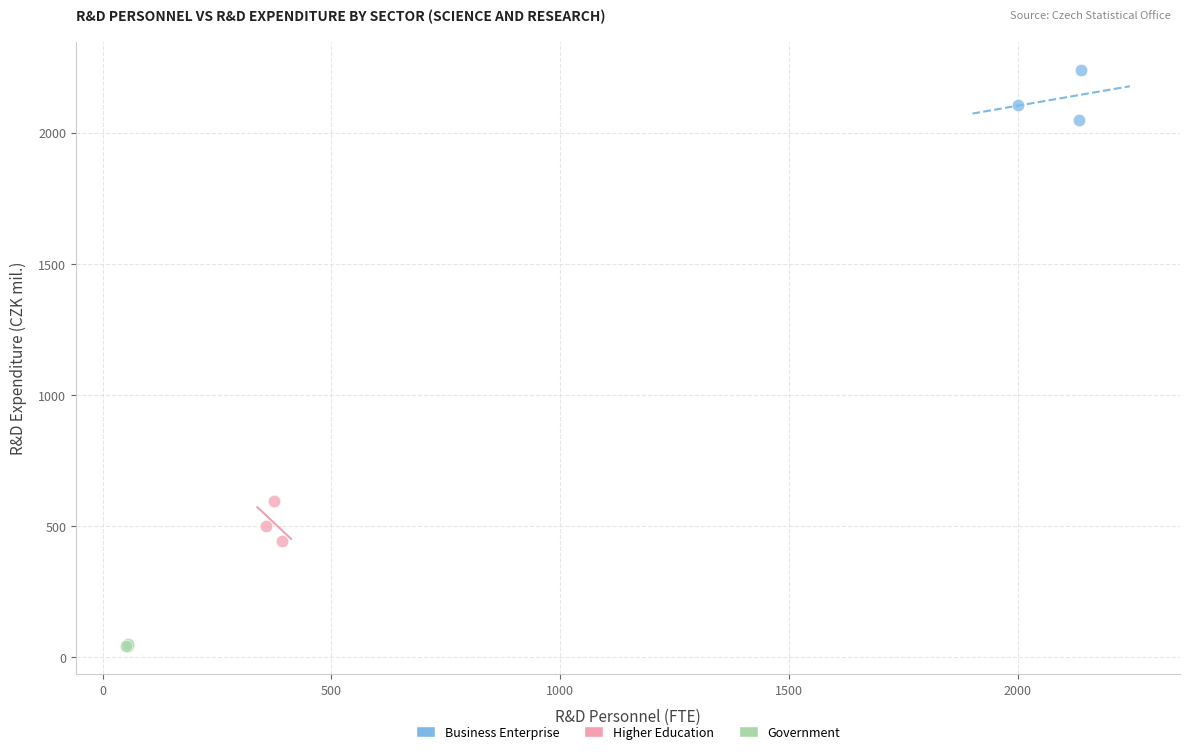

Which series reaches the maximum Y coordinate?

Business Enterprise